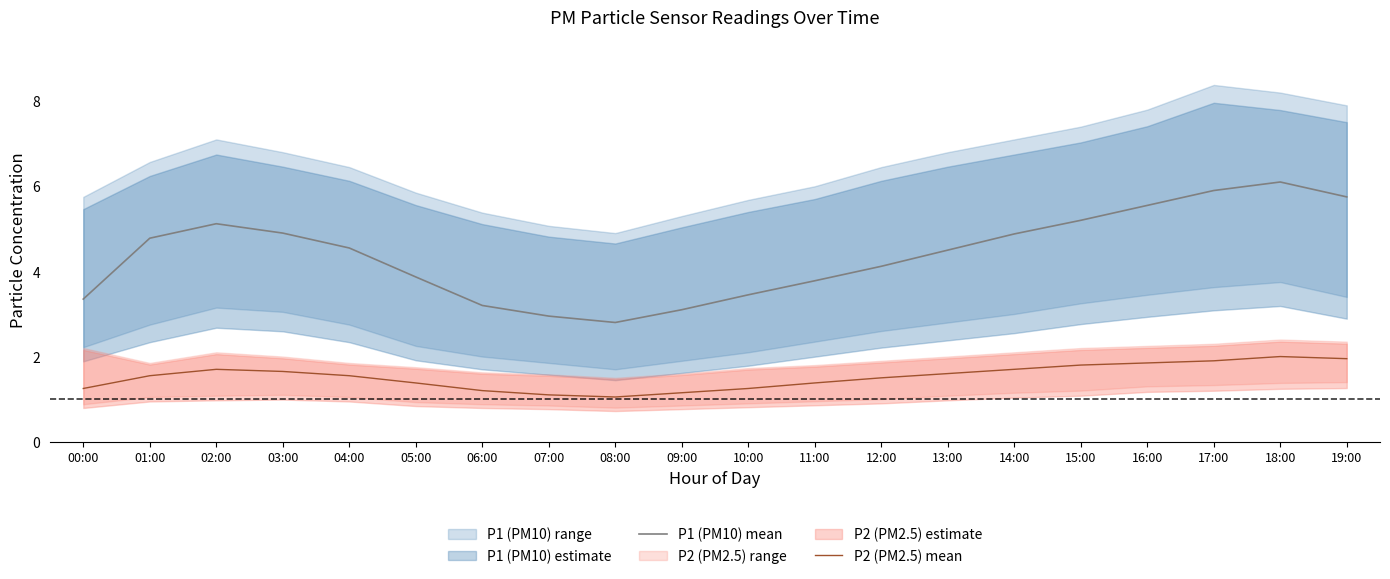

Between 09:00 and 05:00, which is larger?

05:00